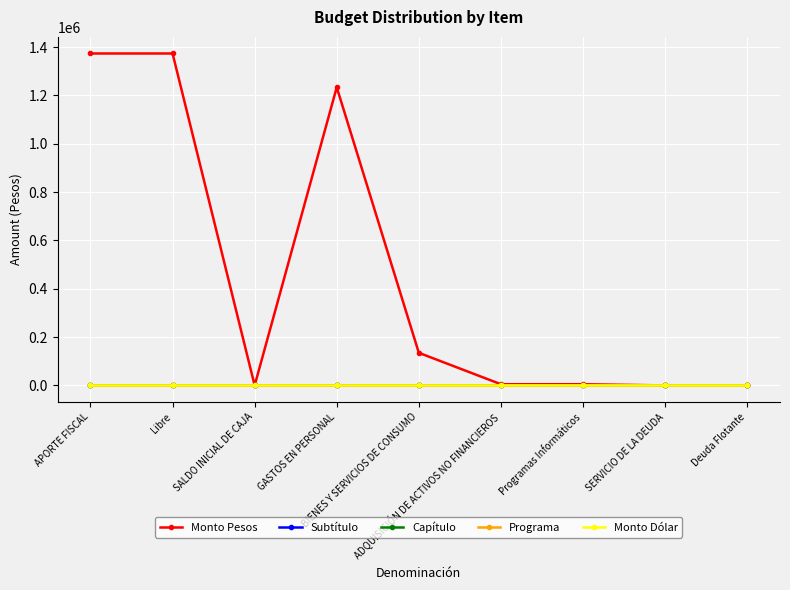

What is the spread (max minus min) of values at SERVICIO DE LA DEUDA?

34